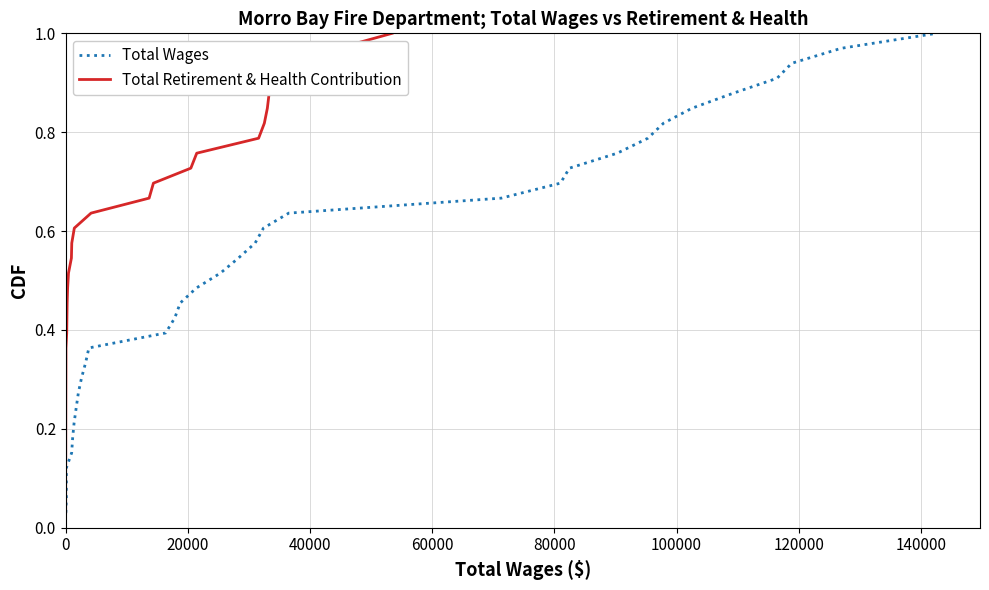

Is it true that Total Retirement & Health Contribution equals 0.2 at 9?

False